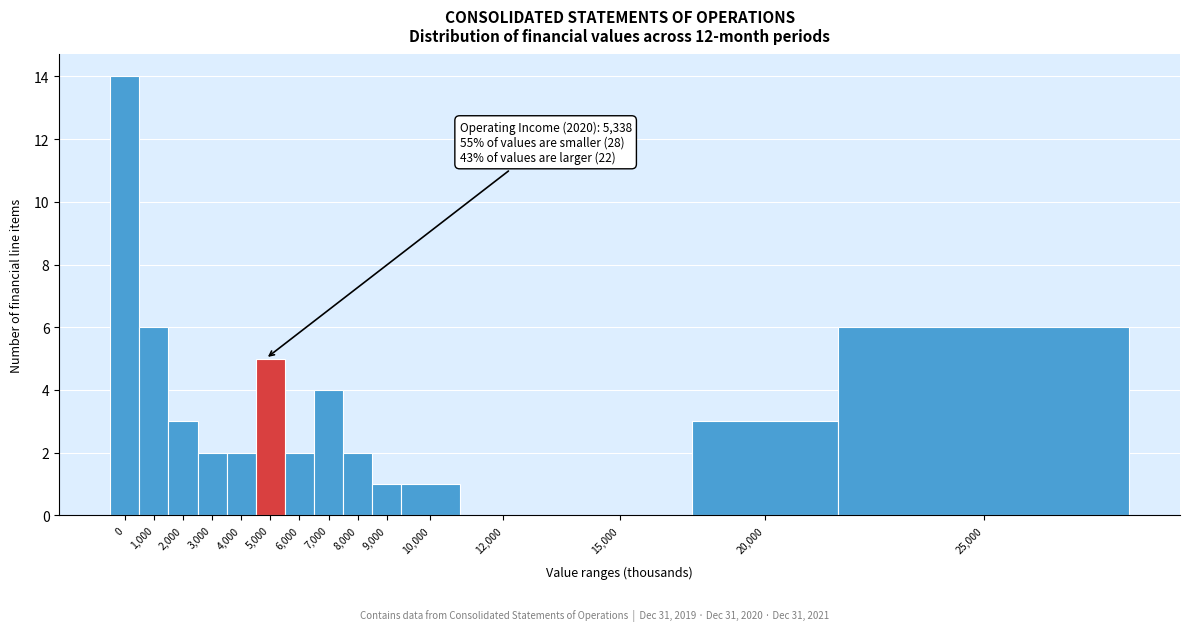

Reading right to left, list all the values displayed in this chart.

25,000=6	20,000=3	15,000=0	12,000=0	10,000=1	9,000=1	8,000=2	7,000=4	6,000=2	5,000=5	4,000=2	3,000=2	2,000=3	1,000=6	0=14